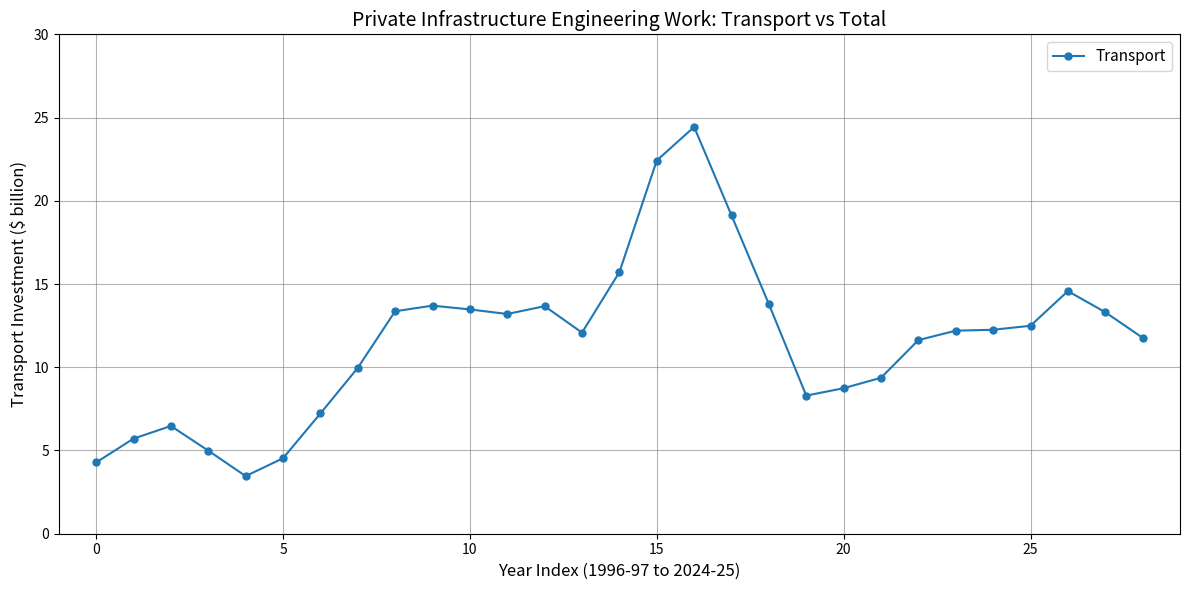

What is the value of the 18th point from the left?

19.1